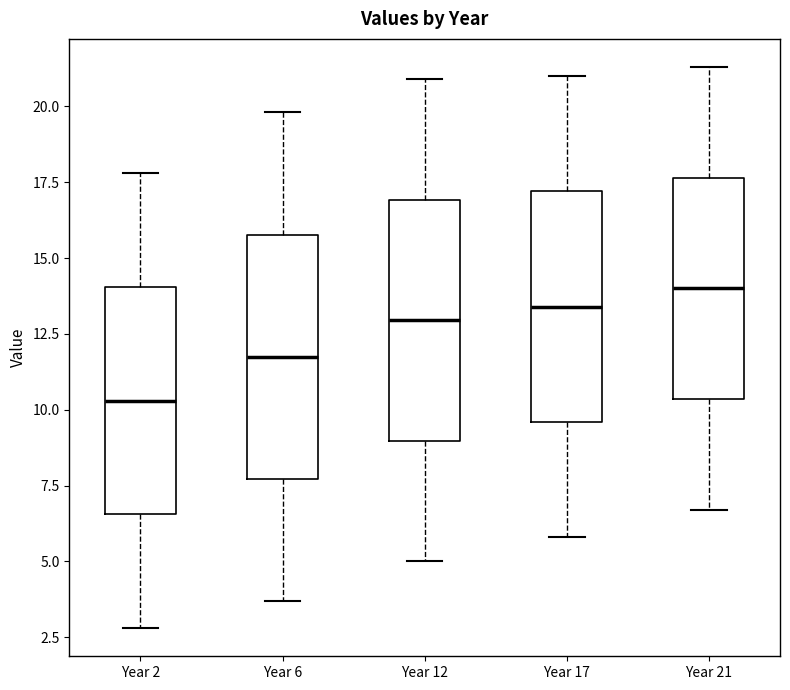

Which box's median line is the lowest?

Year 2